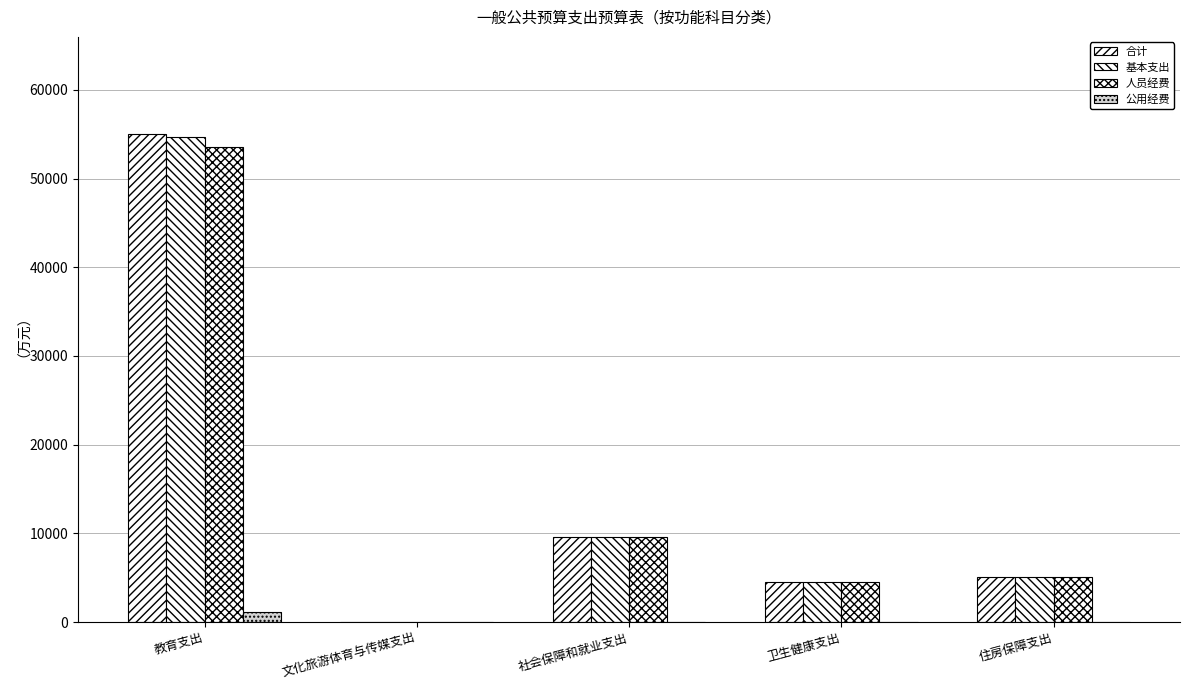

How many values in the 合计 series exceed 5127?

3